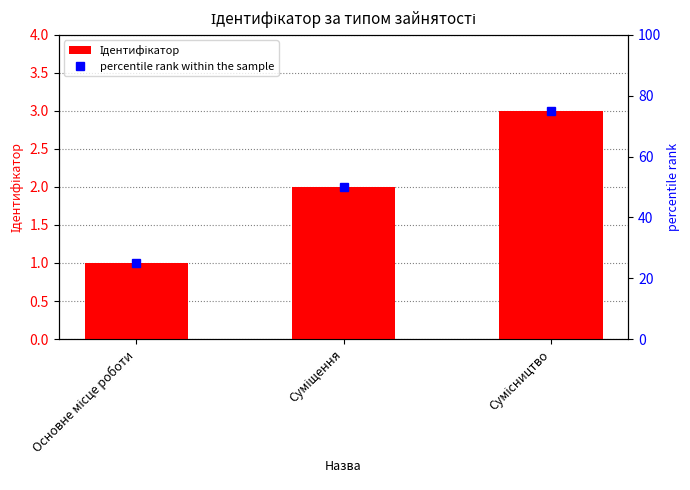

Between Основне місце роботи and Суміщення, which is larger?

Суміщення